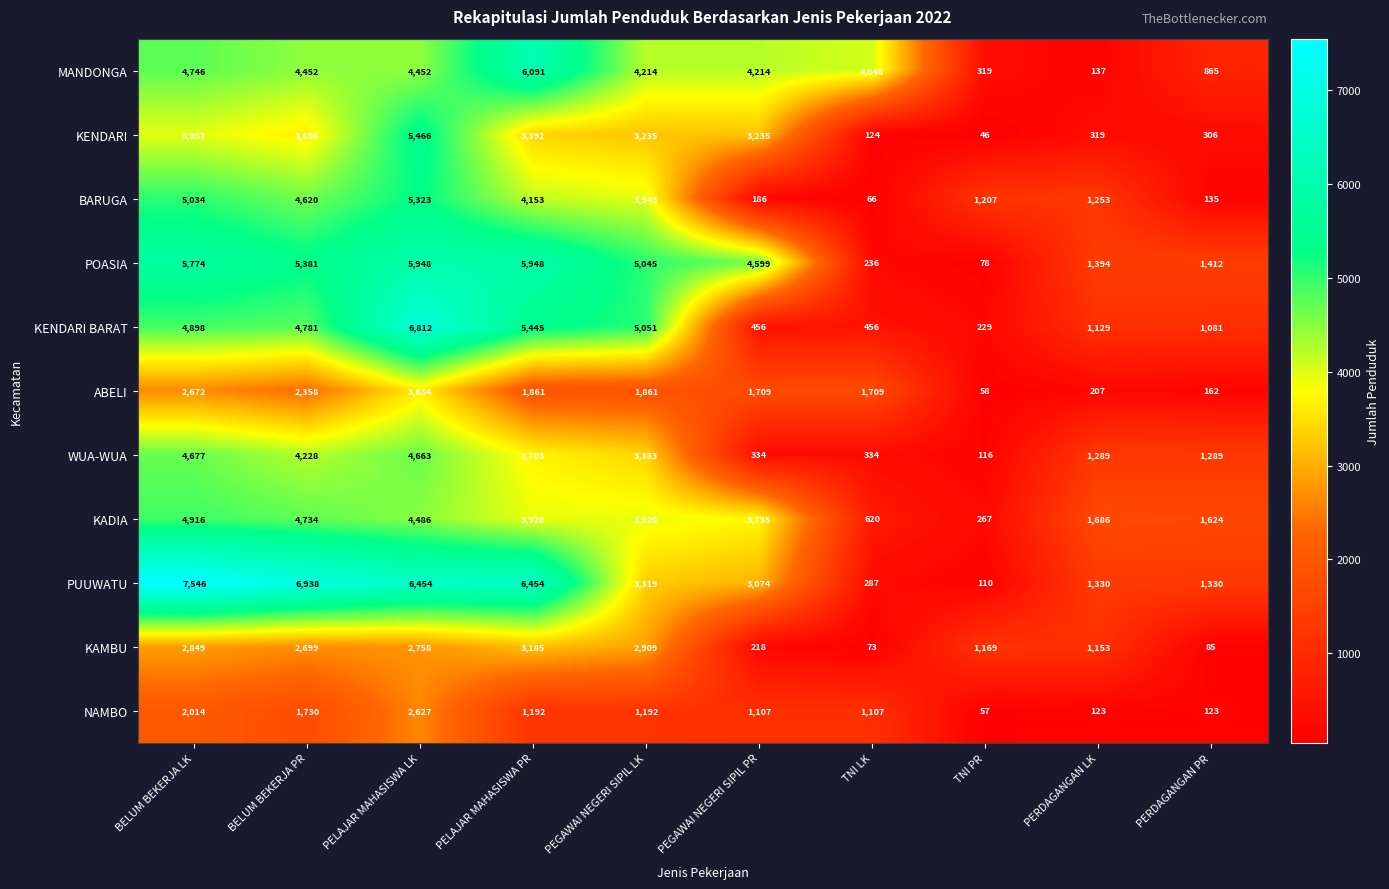

Which label corresponds to the smallest value in the chart?

TNI PR